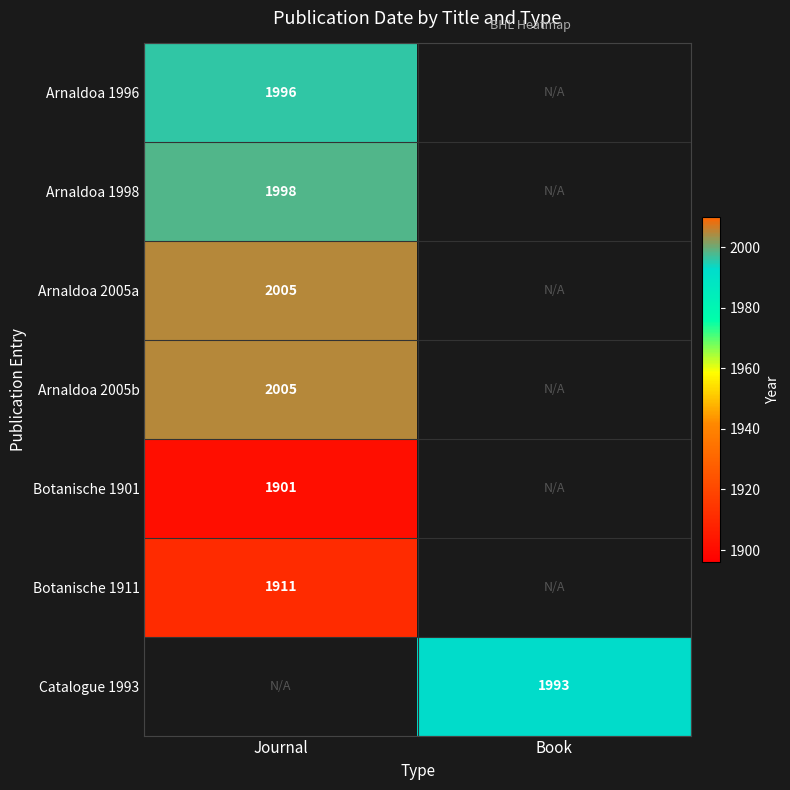

How many data points does each series have?

2